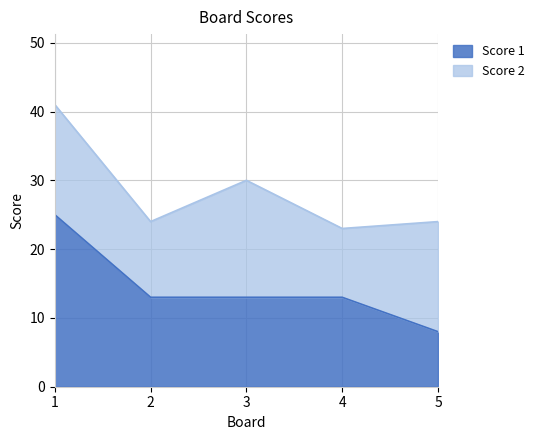

How many categories are shown in the chart?

5